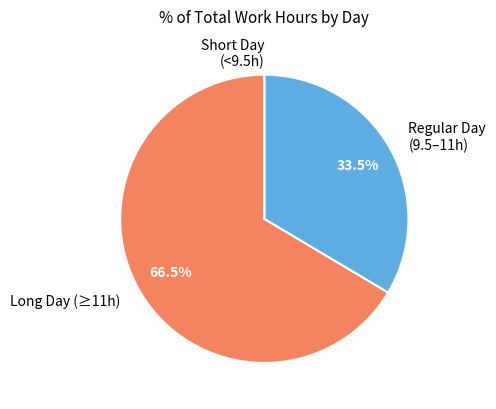

Is Regular Day (9.5–11h) the majority of the pie?

No